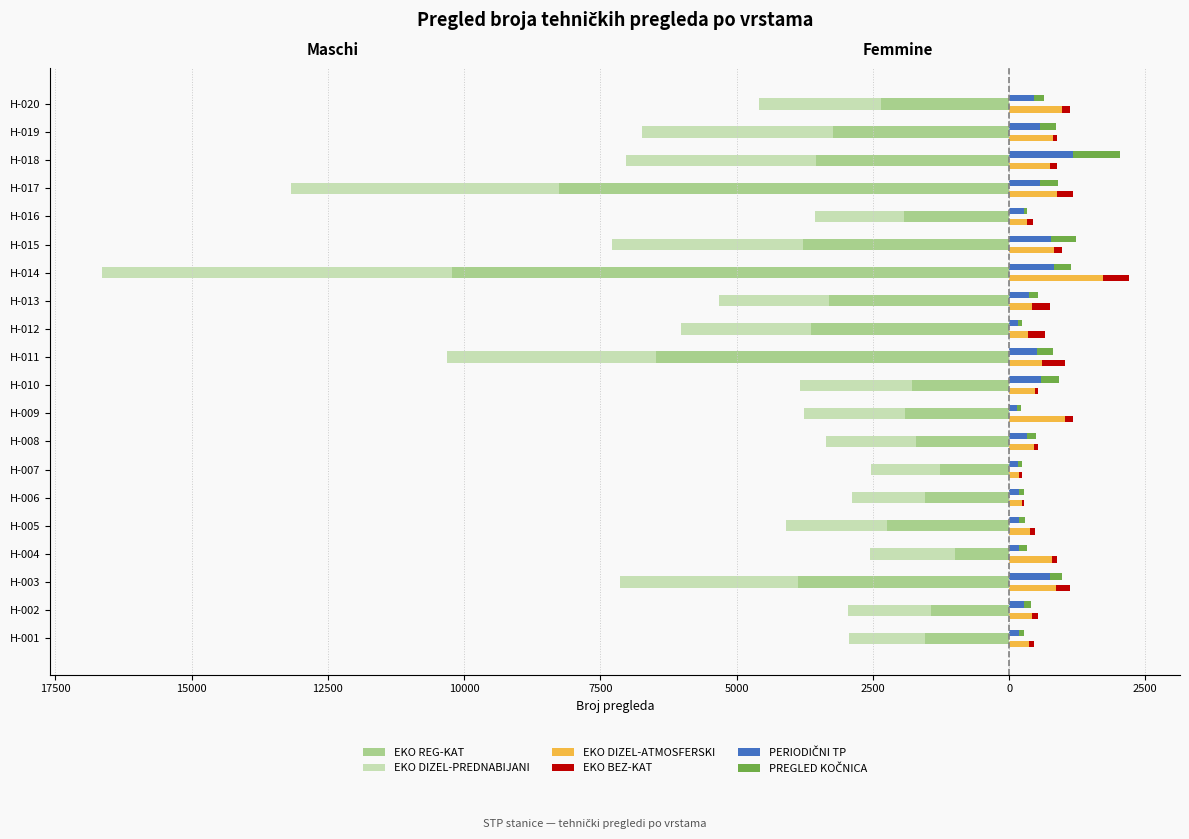

Reading left to right, extract all data points from this chart.

EKO REG-KAT: -1543	-1438	-3864	-986	-2246	-1534	-1259	-1702	-1902	-1787	-6469	-3636	-3296	-10219	-3781	-1928	-8266	-3540	-3234	-2350
EKO DIZEL-PREDNABIJANI: -1402	-1508	-3275	-1561	-1852	-1356	-1274	-1657	-1858	-2055	-3842	-2385	-2023	-6431	-3504	-1634	-4917	-3480	-3500	-2240
EKO DIZEL-ATMOSFERSKI: 362	425	854	787	392	238	178	464	1019	481	602	347	426	1715	829	329	875	760	803	975
EKO BEZ-KAT: 91	98	266	100	90	43	56	58	155	47	419	318	319	479	135	111	301	121	79	134
PERIODIČNI TP: 174	278	750	186	183	191	158	337	150	582	518	164	374	833	764	265	574	1182	570	460
PREGLED KOČNICA: 96	116	230	134	113	92	77	159	75	329	285	76	161	305	458	73	328	856	292	175